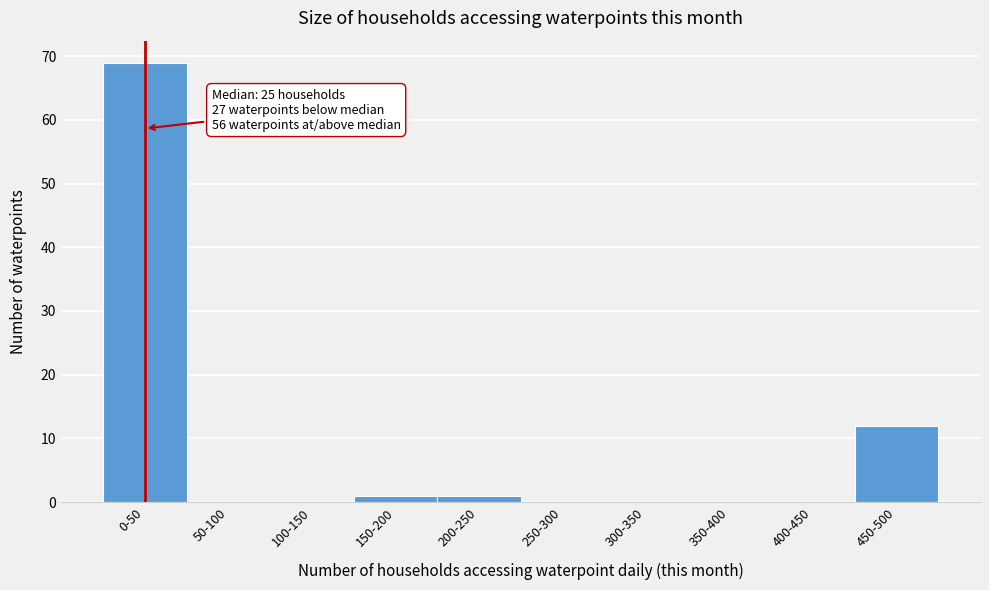

Reading left to right, transcribe all the data shown in this chart.

0-50=69	50-100=0	100-150=0	150-200=1	200-250=1	250-300=0	300-350=0	350-400=0	400-450=0	450-500=12